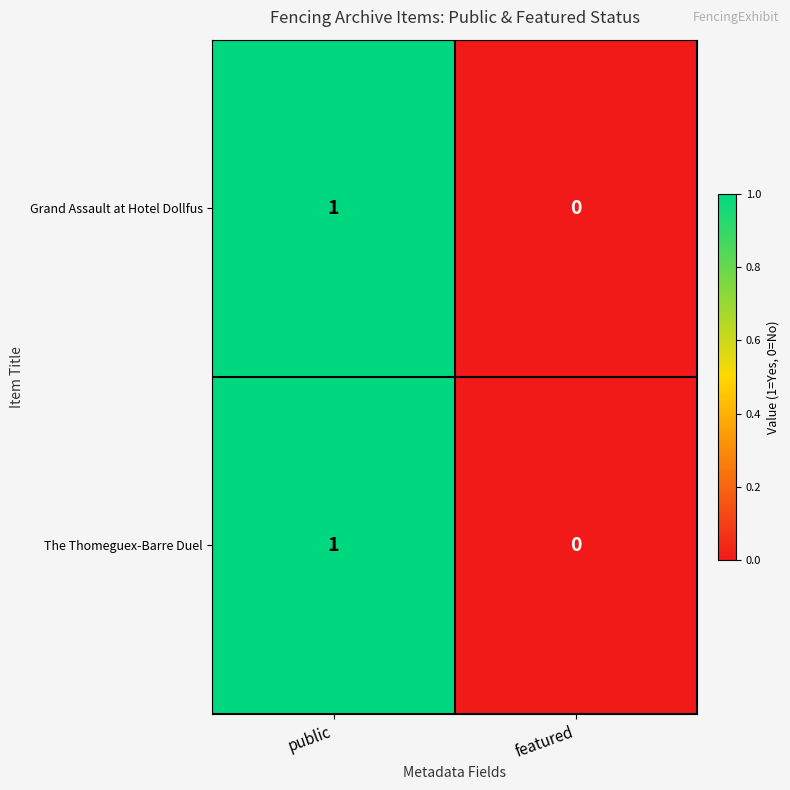

Rank the categories by The Thomeguex-Barre Duel value from highest to lowest.

public, featured